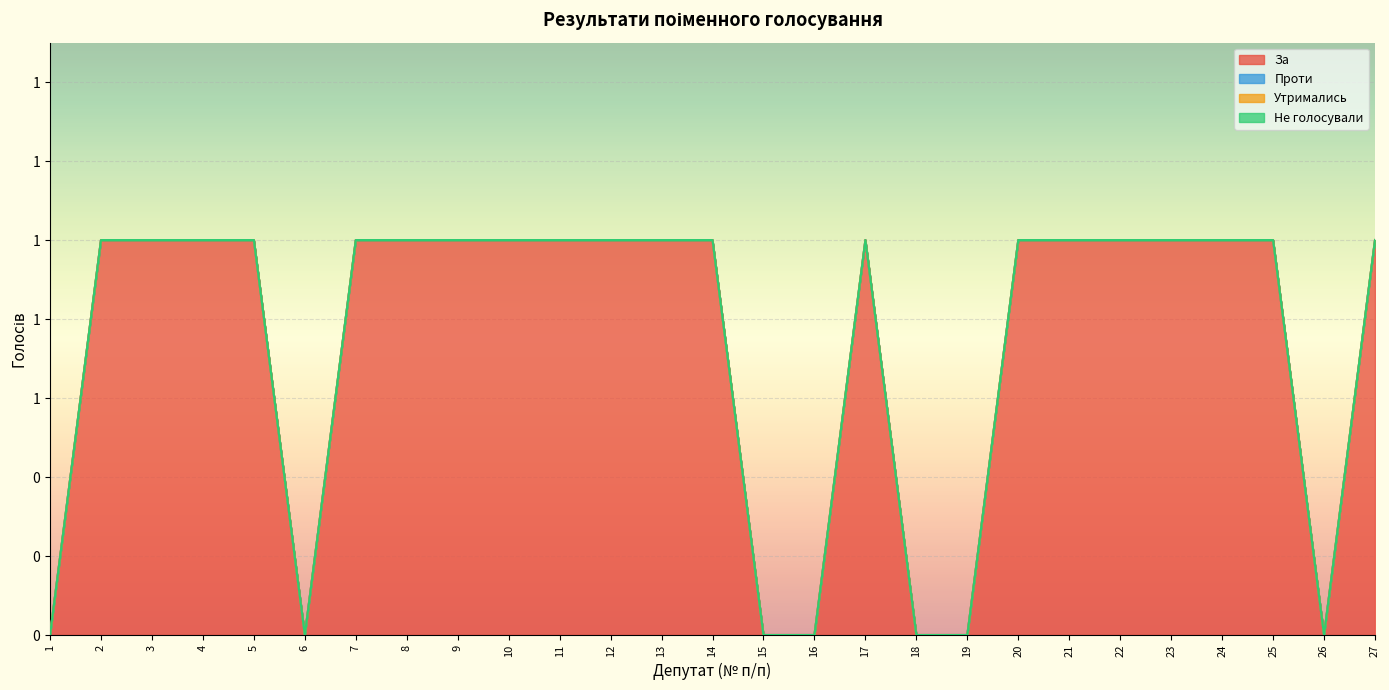

At which category does За reach its first local peak?

17